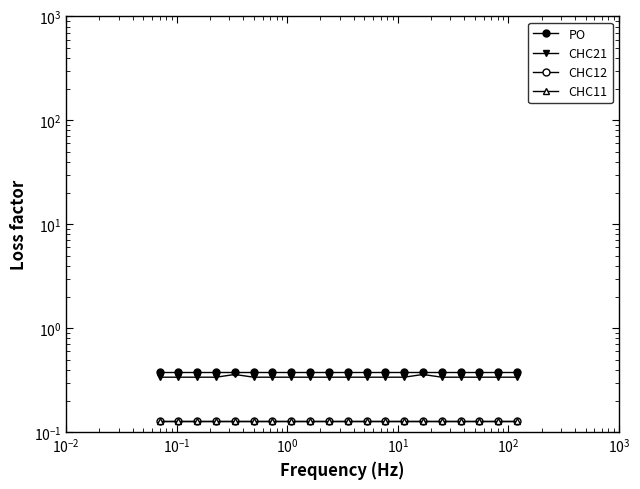

What is the minimum value shown in the chart?

0.1